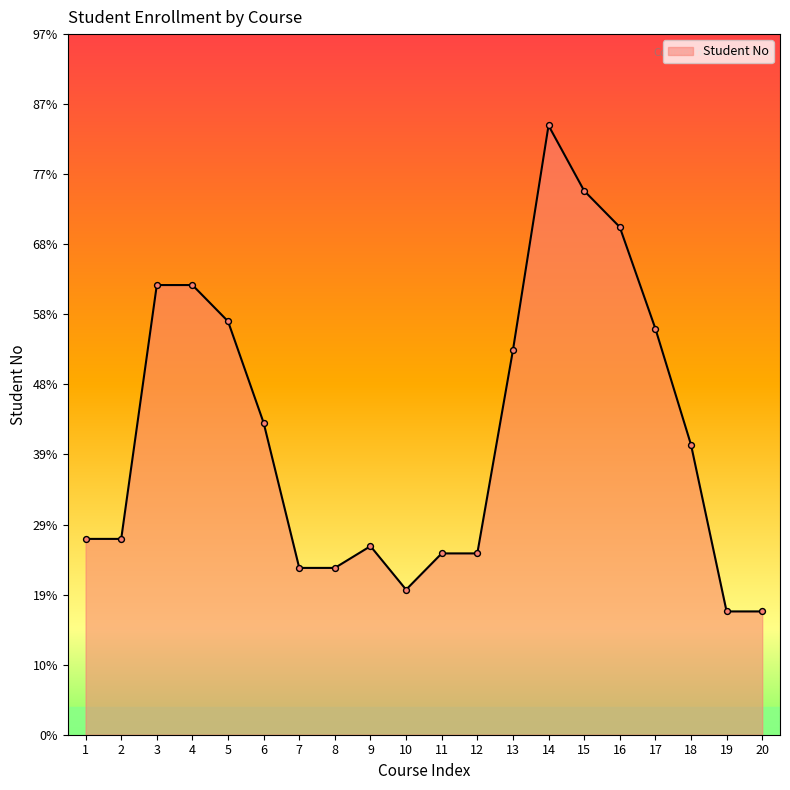

What is the change in value from 4 to 13?

-9